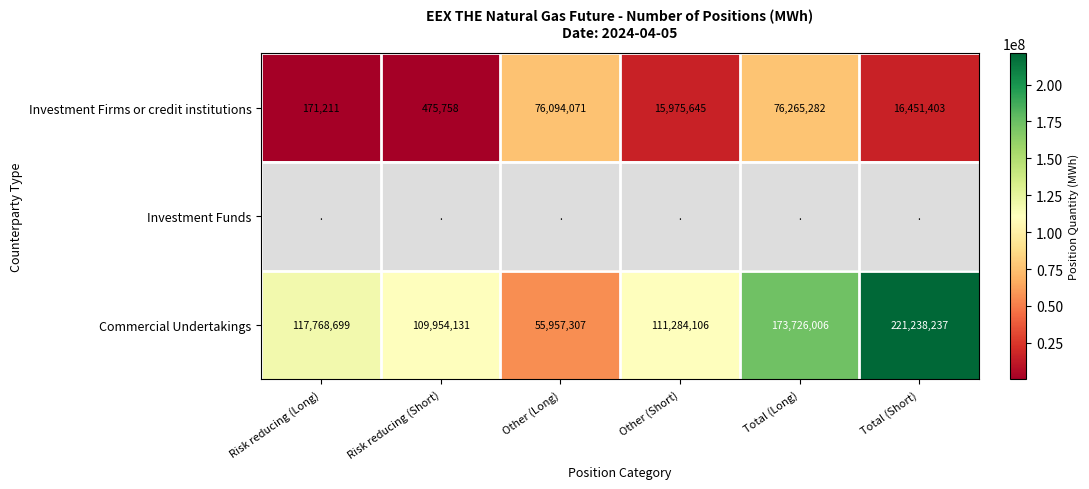

What is the minimum value shown in the chart?

171211.0